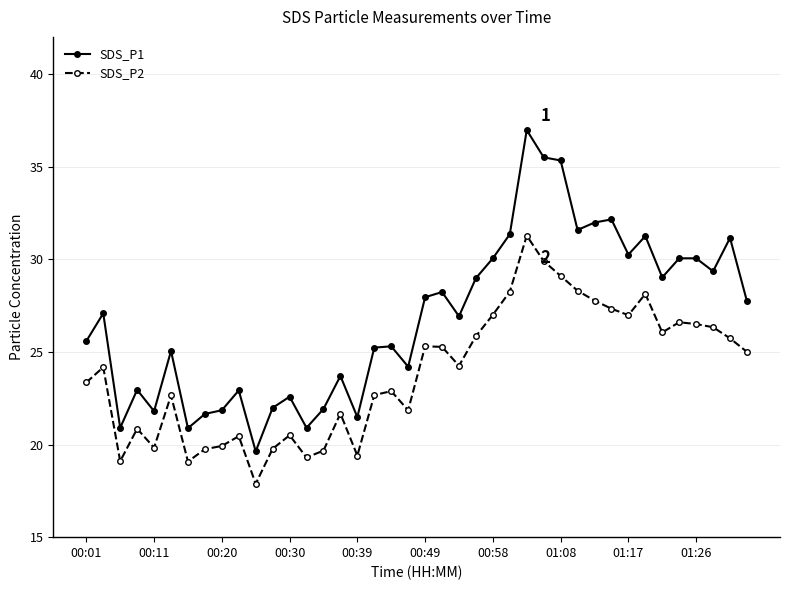

How many distinct data groups are displayed?

2